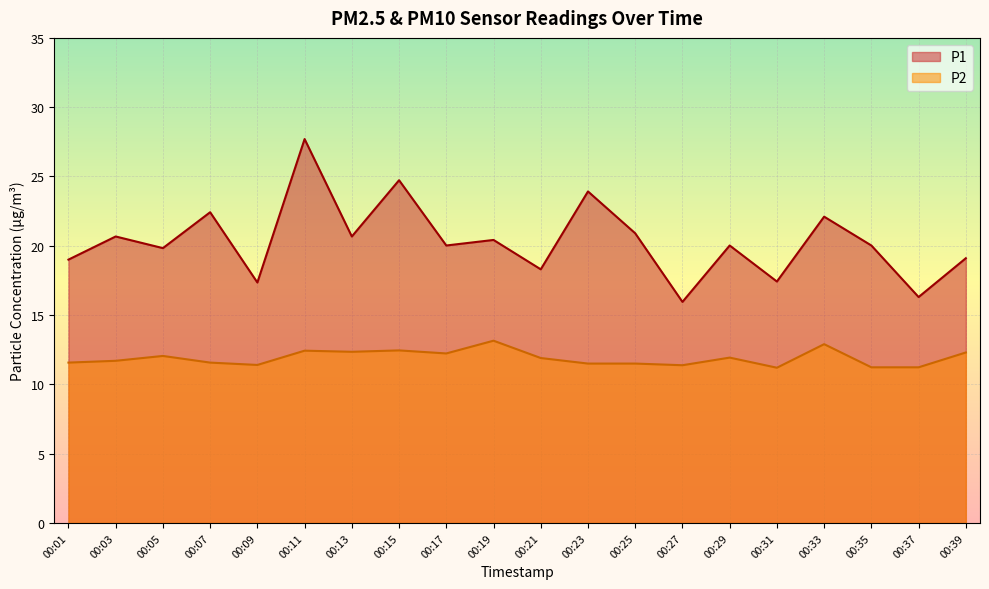

What is the sum of the P1 values at 00:13 and 00:25?

41.6